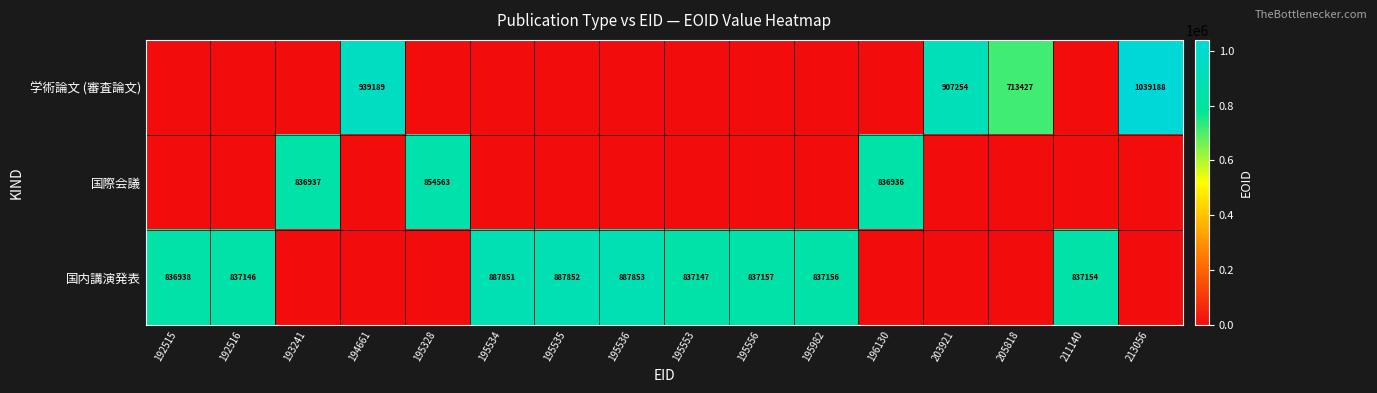

What is the spread (max minus min) of values at 192516?

837146